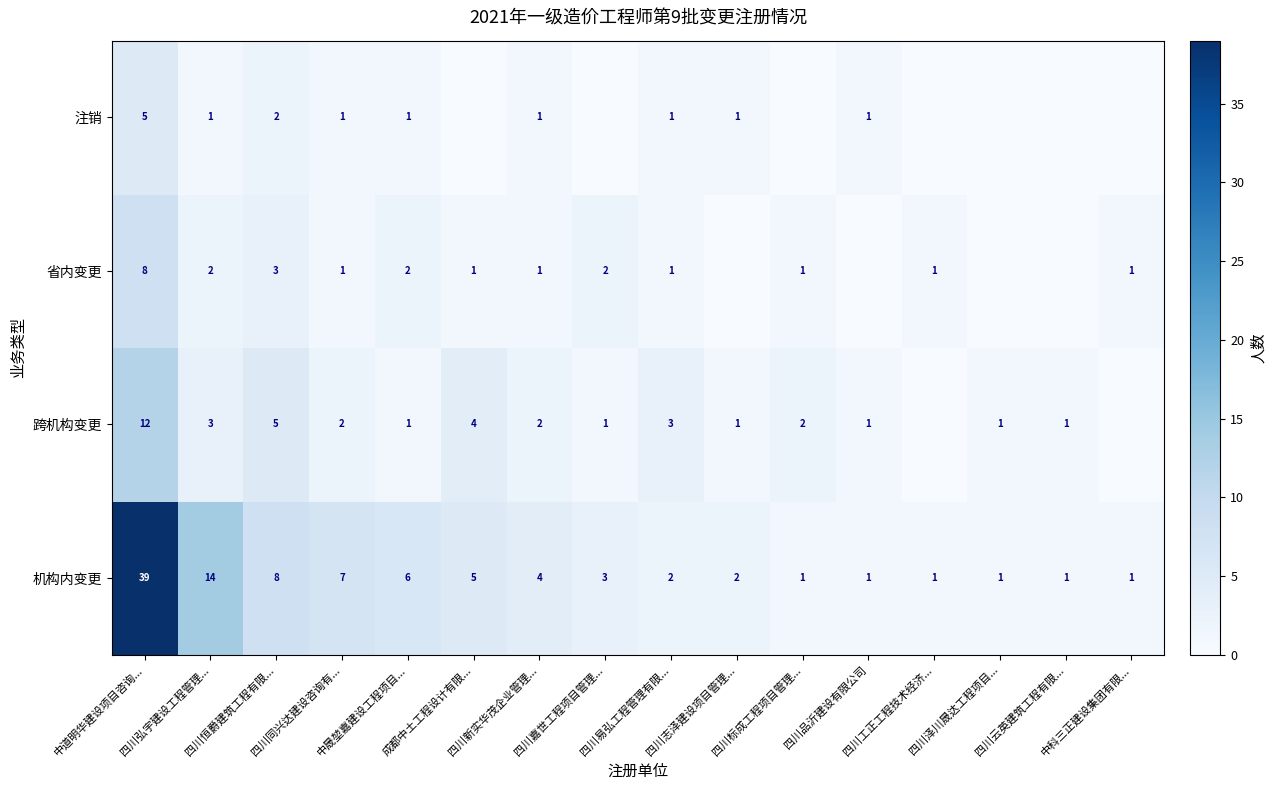

At which category is the sum across all series the highest?

中道明华建设项目咨询...